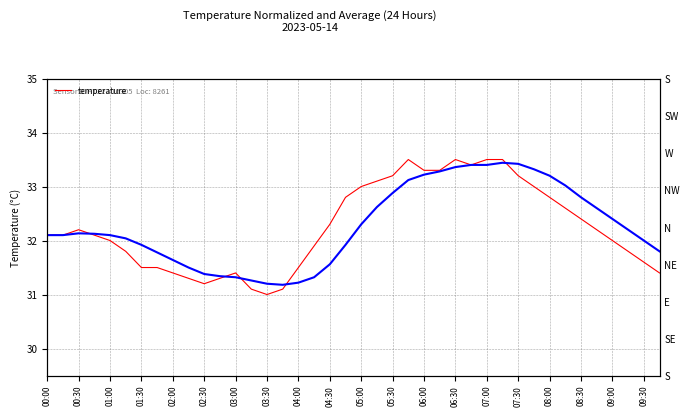

How many values in the temperature series are below 32?

16